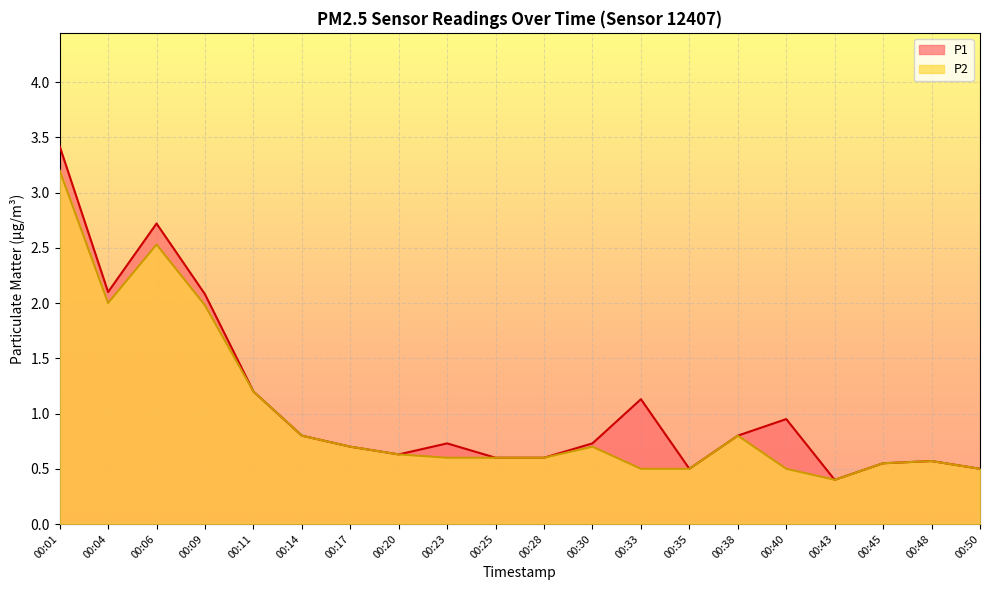

At which label is P2 closest to 1?

00:11